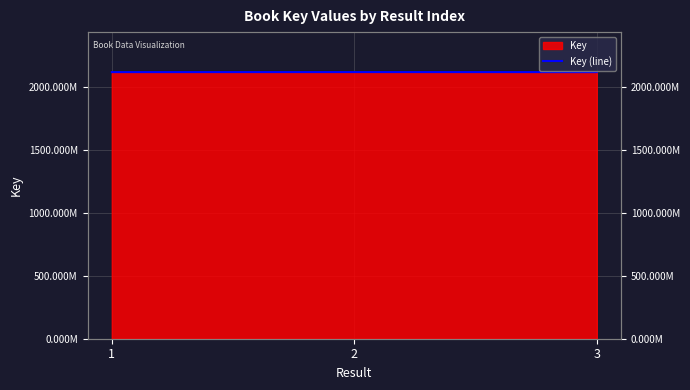

What is the value of the 3rd point from the left?

2117849909